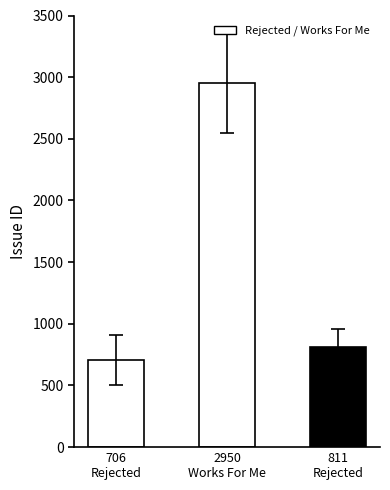

Reading left to right, extract all data points from this chart.

706	2950	811